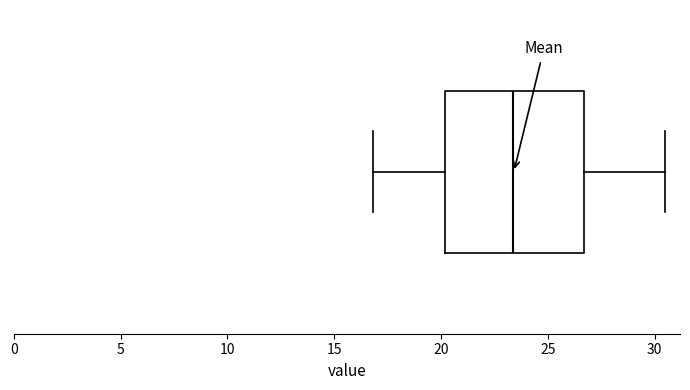

Where is the right edge of the box on the x-axis? The values are not printed on the chart, so give them approximately, as read against the axis.

26.5